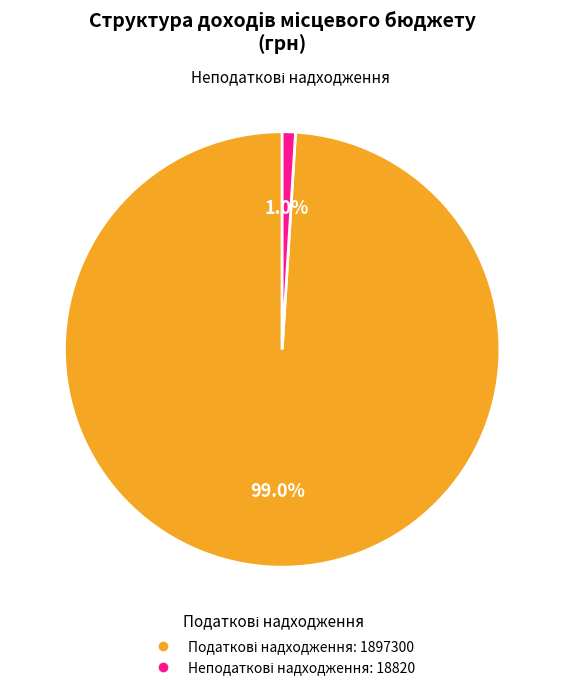

Is there any slice that represents more than half of the pie?

Yes